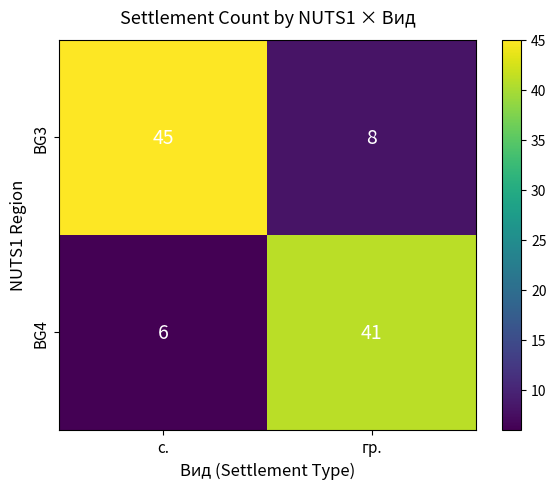

Which series changed the most between с. and гр.?

BG3